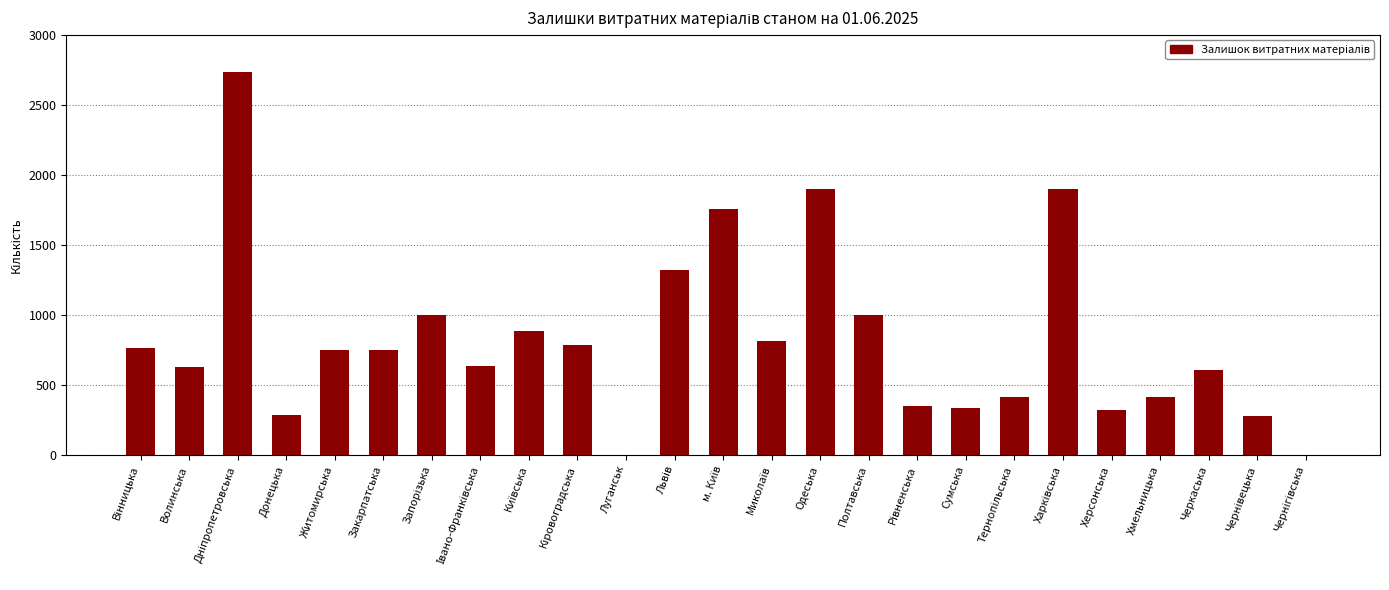

What is the maximum value shown in the chart?

2737